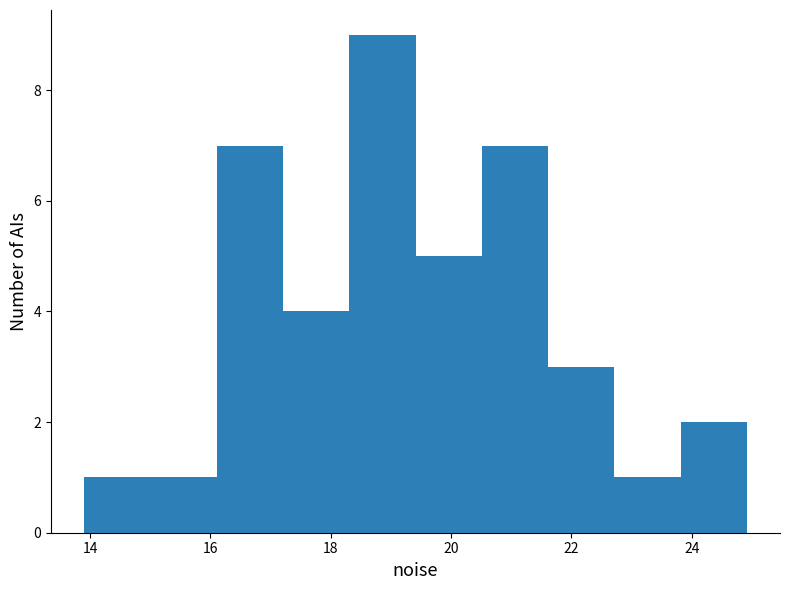

Reading left to right, list every bar in this chart as the range it spans on the x-axis followed by its height. Neither the bar edges nor the heights are printed on the chart, so give them approximately, as read against the axes.

14.0 to 15.0: 1
15.0 to 16.2: 1
16.2 to 17.2: 7
17.2 to 18.4: 4
18.4 to 19.4: 9
19.4 to 20.6: 5
20.6 to 21.6: 7
21.6 to 22.8: 3
22.8 to 23.8: 1
23.8 to 25.0: 2